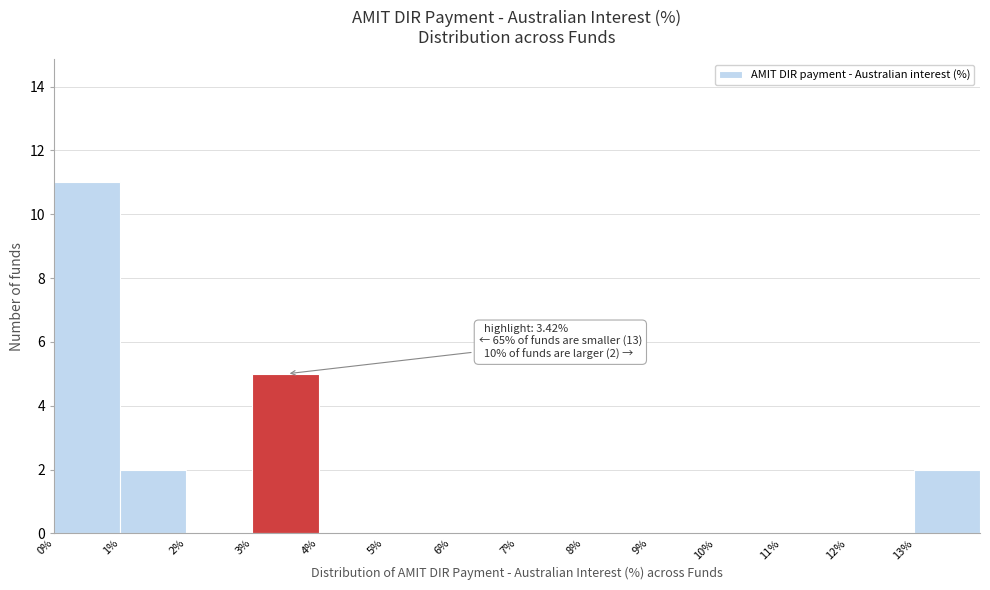

Over which range of the x-axis is the bar tallest?

0 to 1